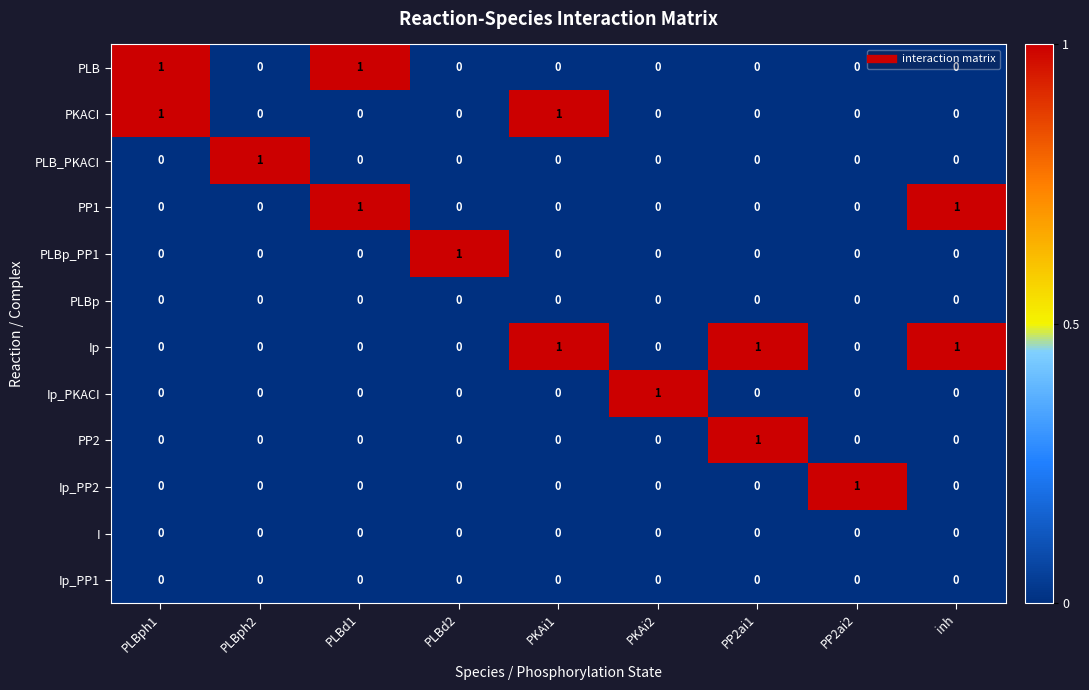

At how many categories does at least one series exceed 0?

9